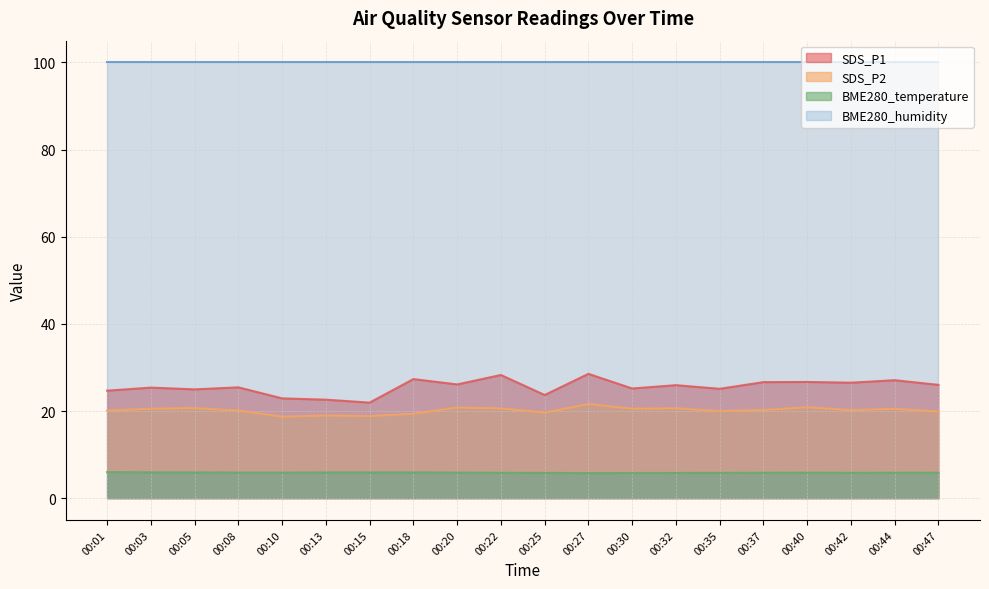

How many series are shown in this chart?

4